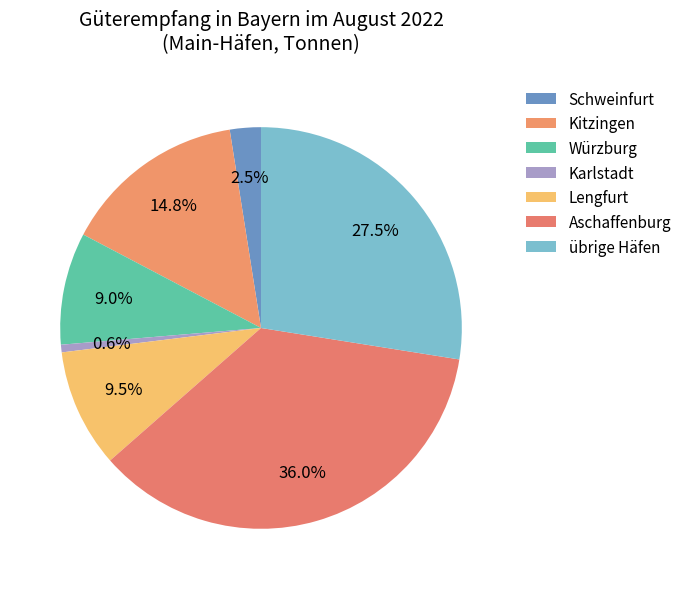

Does any single category account for the majority?

No